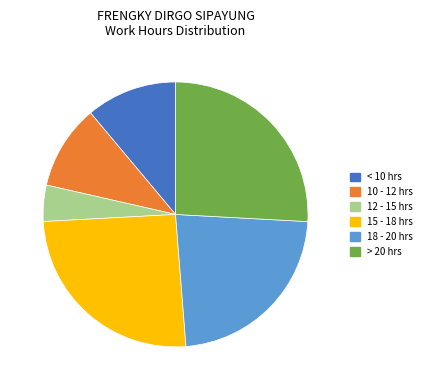

True or false: 12 - 15 hrs accounts for 4% of the total.

True